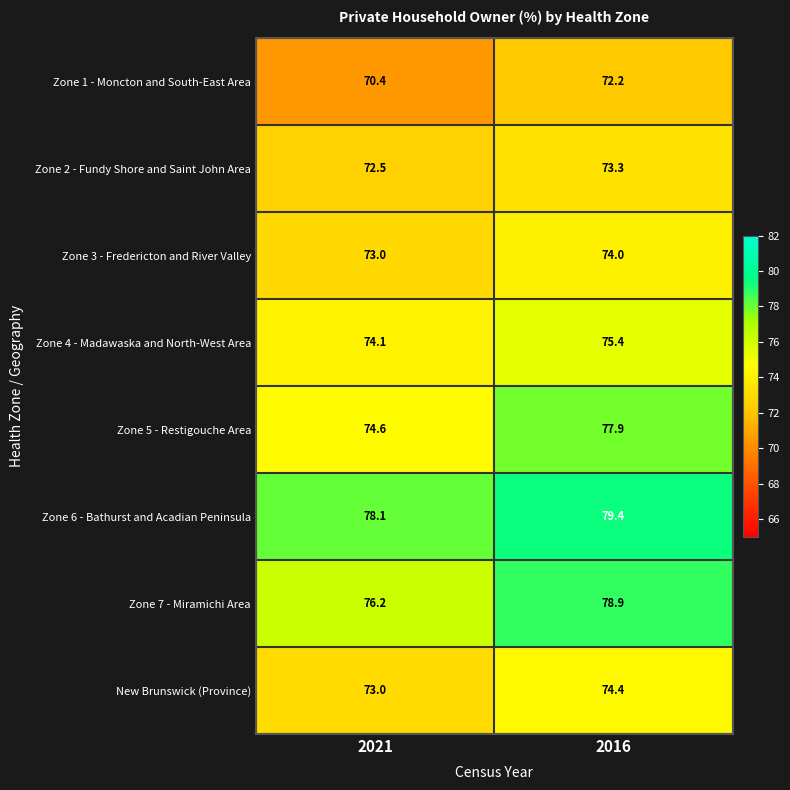

What value does the Zone 6 - Bathurst and Acadian Peninsula series have at 2021?

78.1